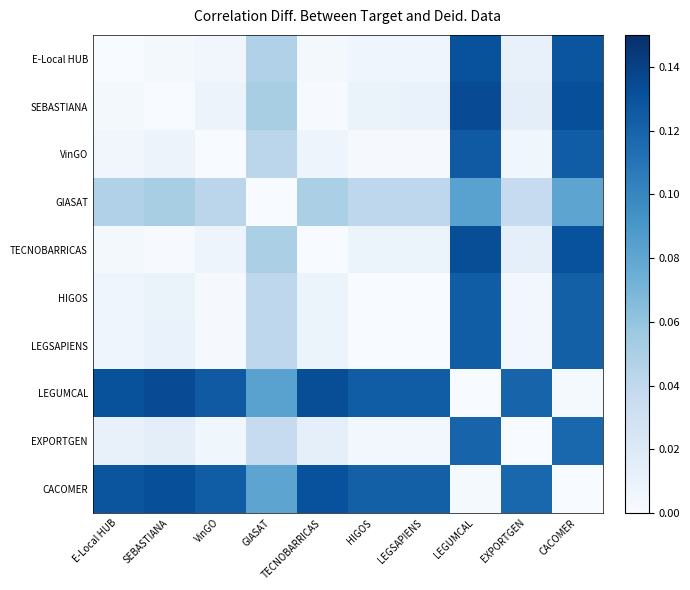

What is the greatest value displayed?

0.1